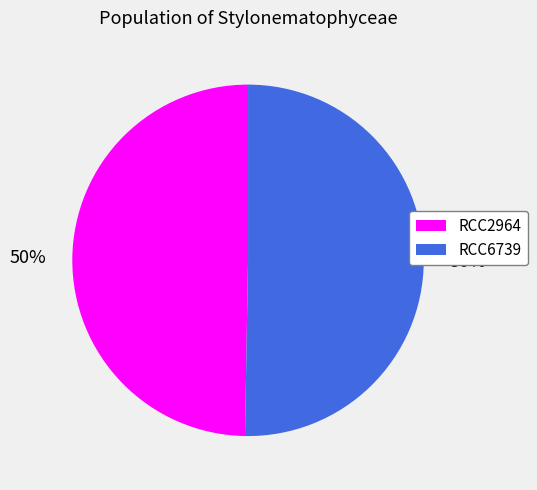

True or false: RCC2964 accounts for 50% of the total.

True